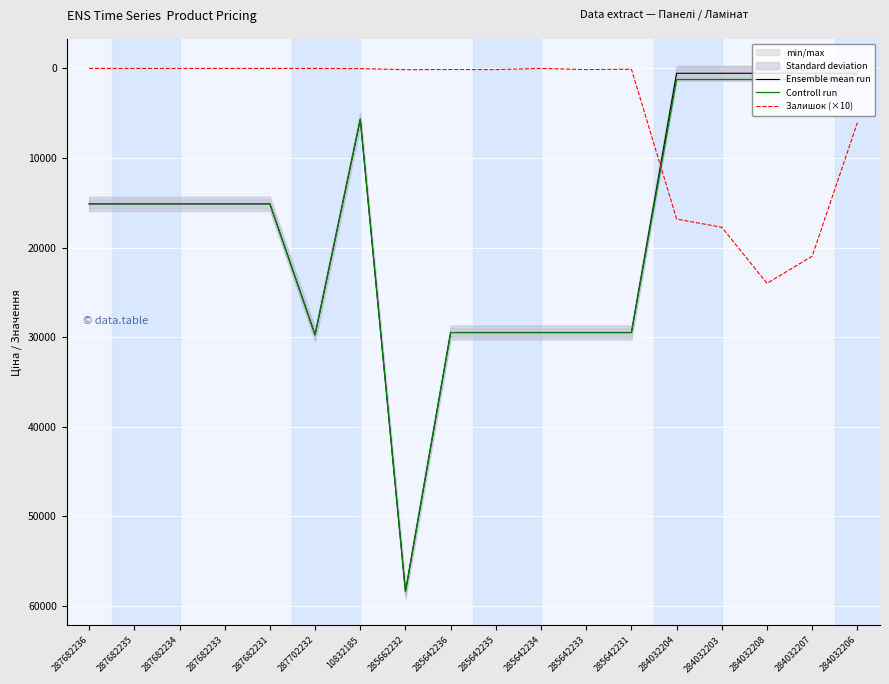

True or false: Controll run and Залишок (×10) intersect in this chart.

True